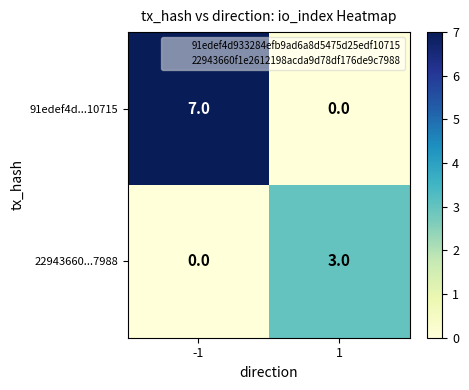

List the series in order of their peak value, lowest first.

22943660...7988, 91edef4d...10715